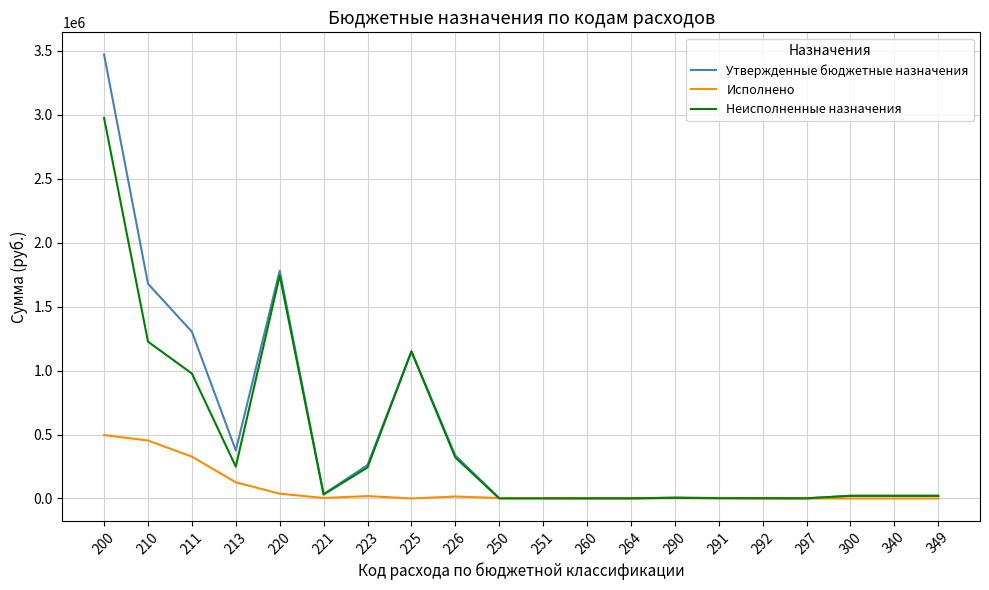

Which series has the widest spread of values?

Утвержденные бюджетные назначения